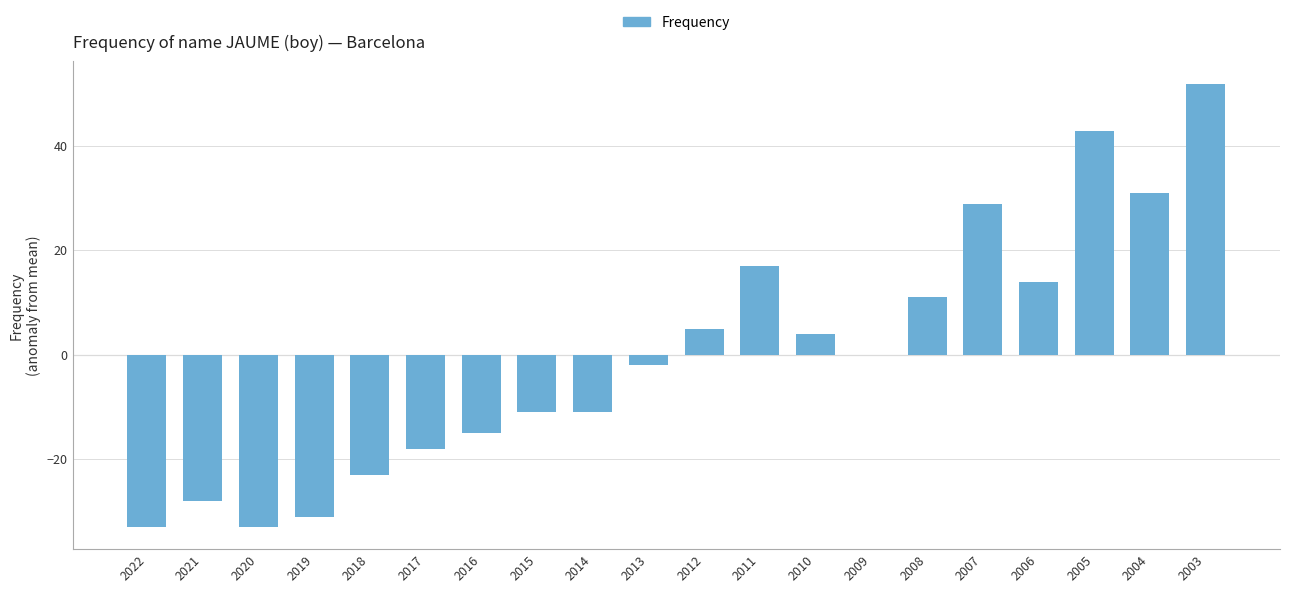

Are the bars horizontal?

No